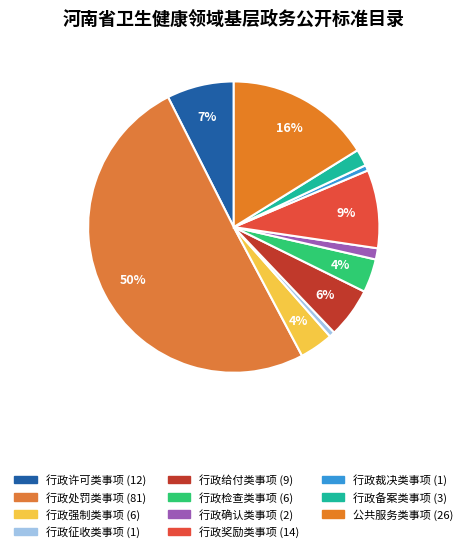

What is the ratio of the value at 行政备案类事项 to the value at 行政确认类事项?

1.5